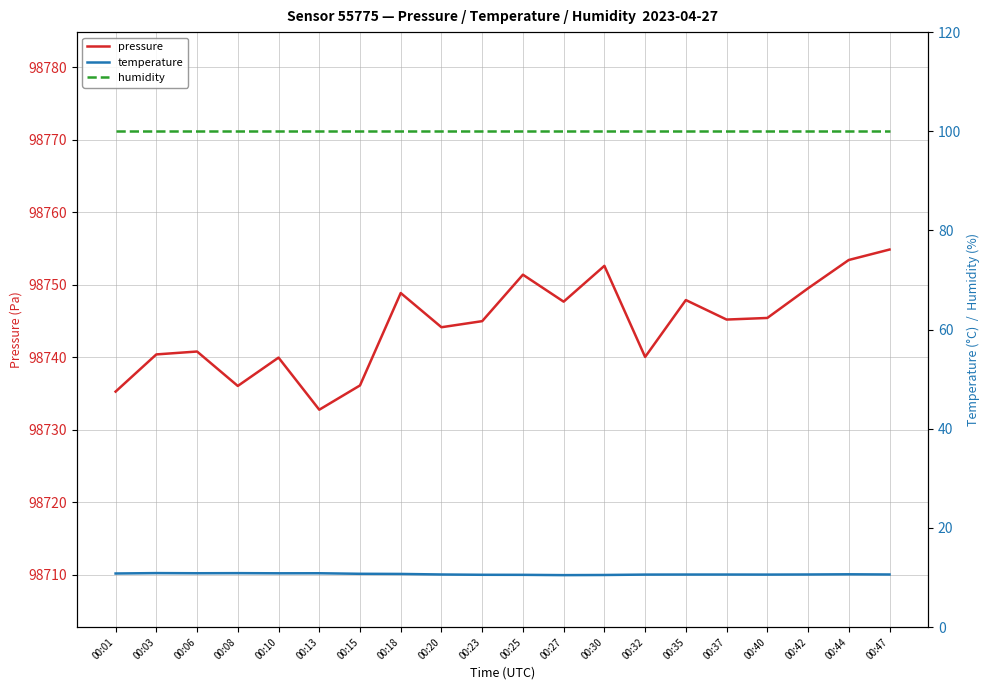

The humidity series shows 152.3 at 00:18. True or false?

False